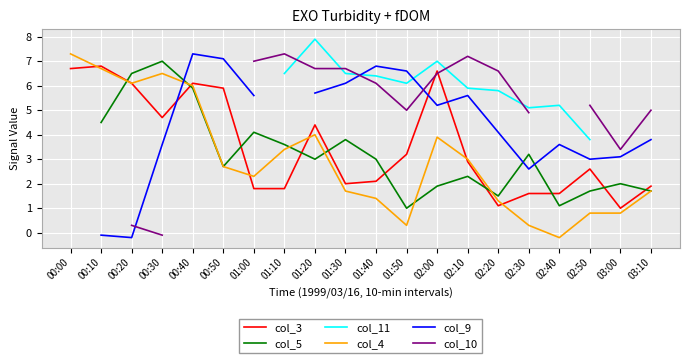

What is the spread (max minus min) of values at 02:20?

5.5